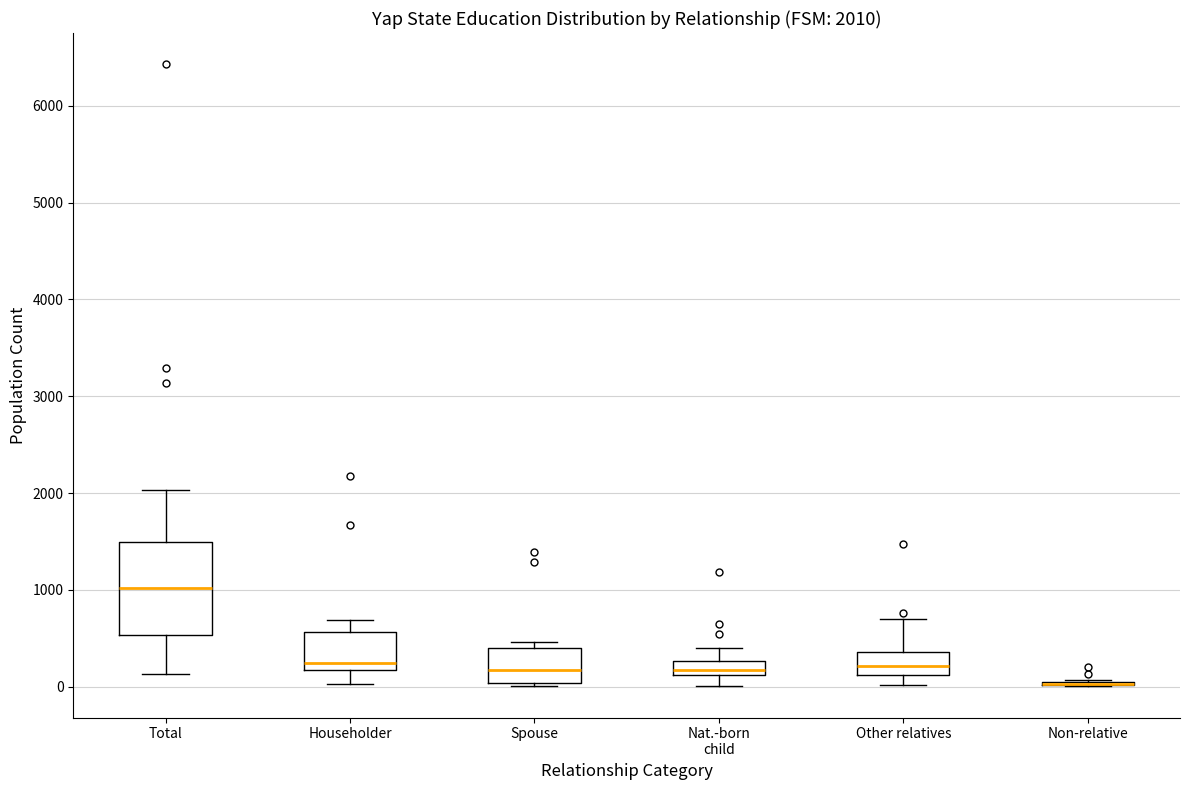

Comparing the boxes themselves (not the whiskers), which one is the tallest?

Total